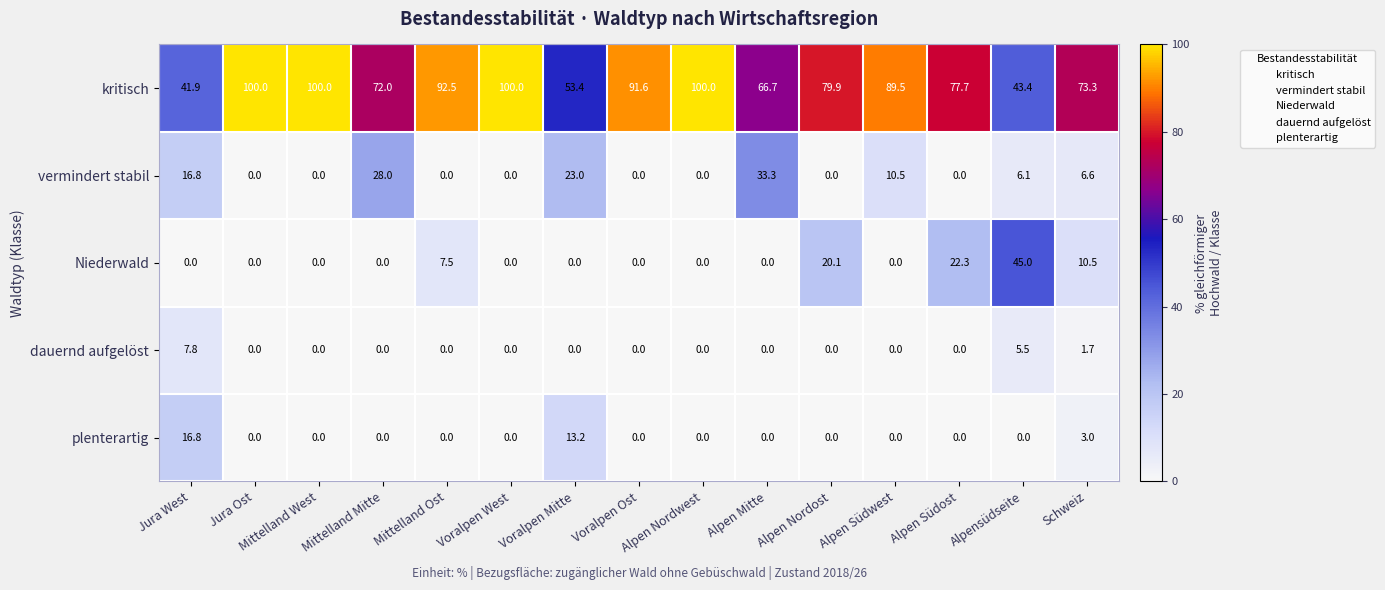

Which series has the widest spread of values?

kritisch